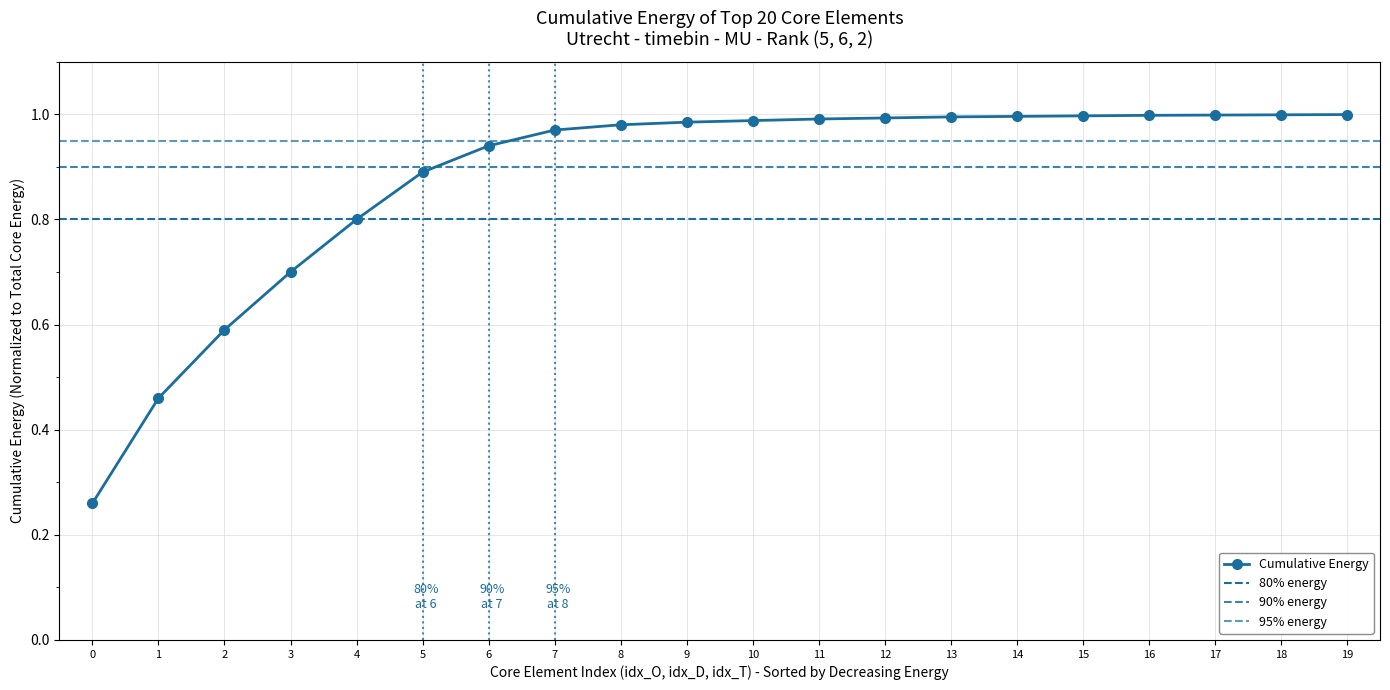

The value at 5 is 0.9. True or false?

True